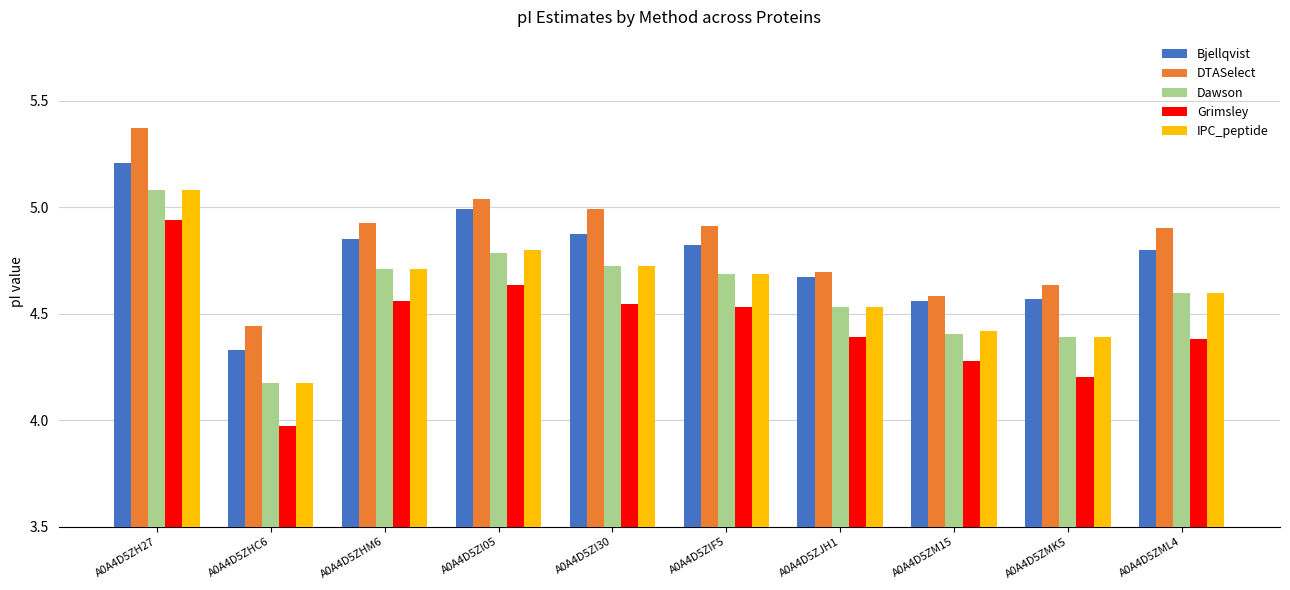

The DTASelect series shows 2.1 at A0A4D5ZIF5. True or false?

False